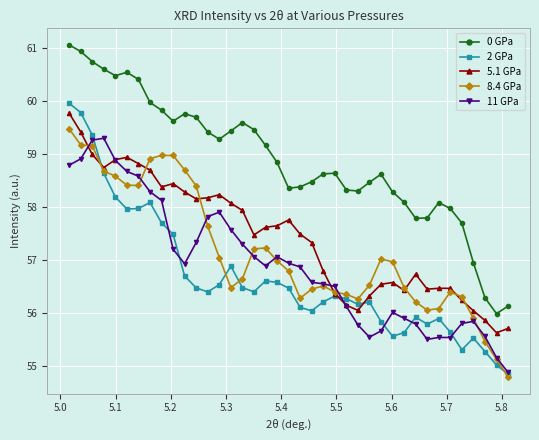

What is the value of the 8.4 GPa point at the 33rd from the left?

56.1